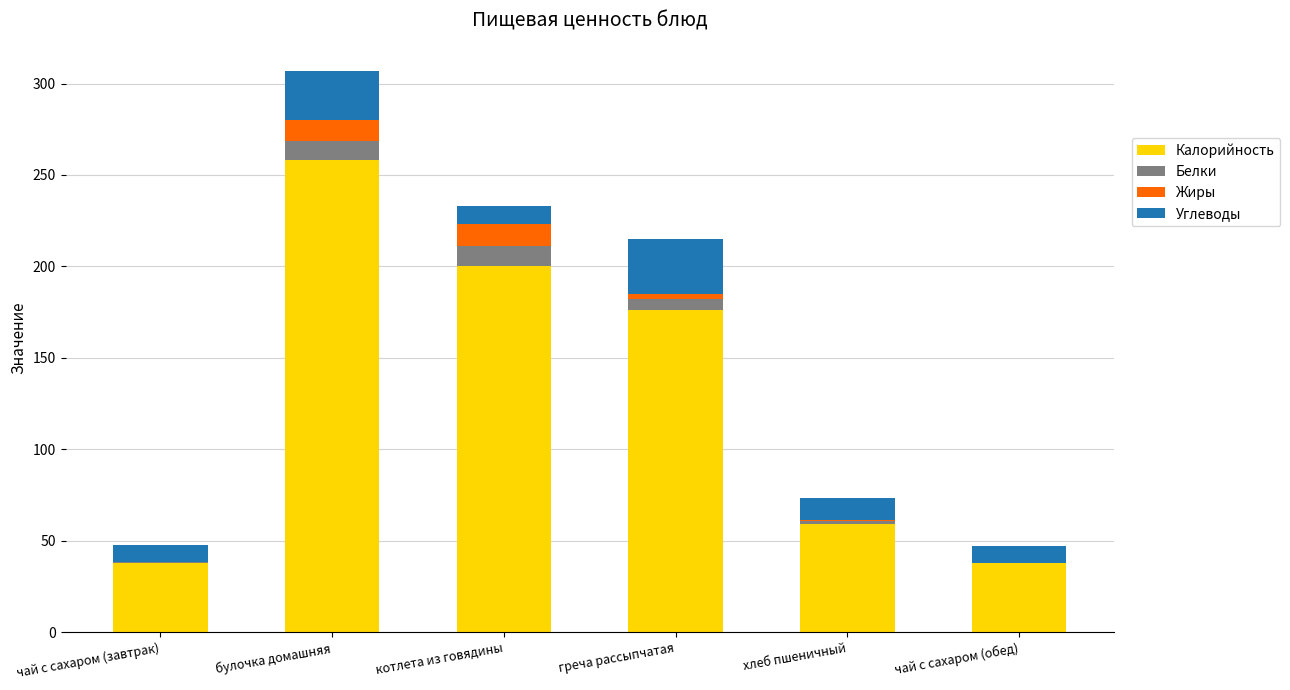

What is the total value across all series at булочка домашняя?

307.0